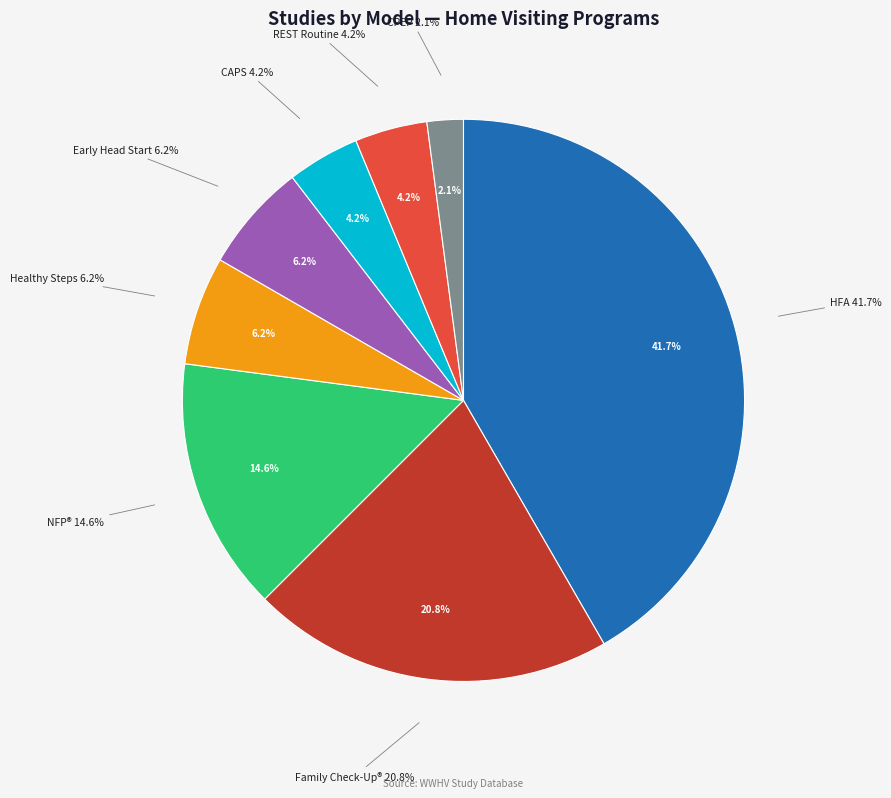

To the nearest percent, what is the difference between the Family Check-Up® For Children and Healthy Steps (National Evaluation 1996) slice percentages?

15%